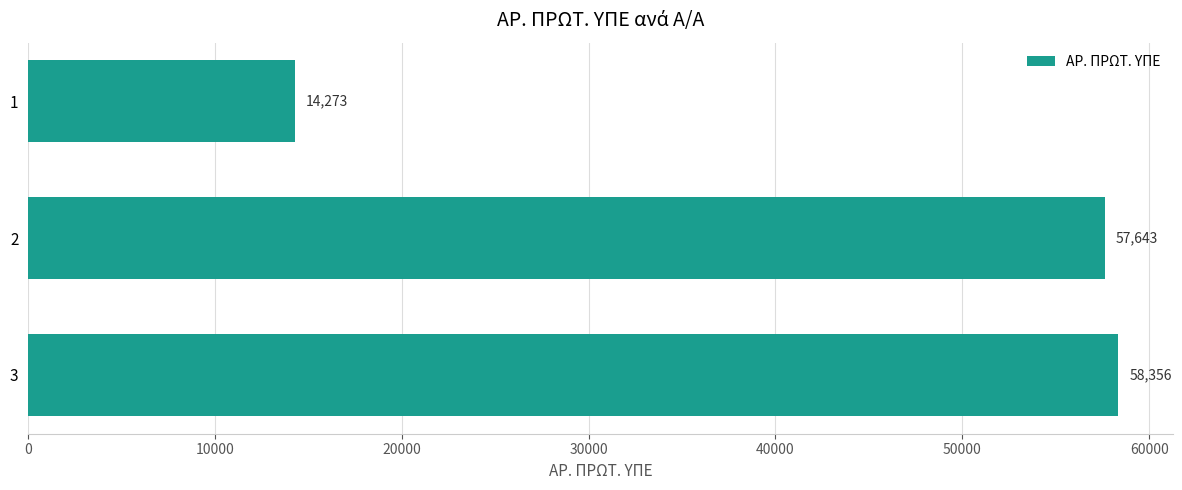

What is the value of the 3rd bar from the top?

58356